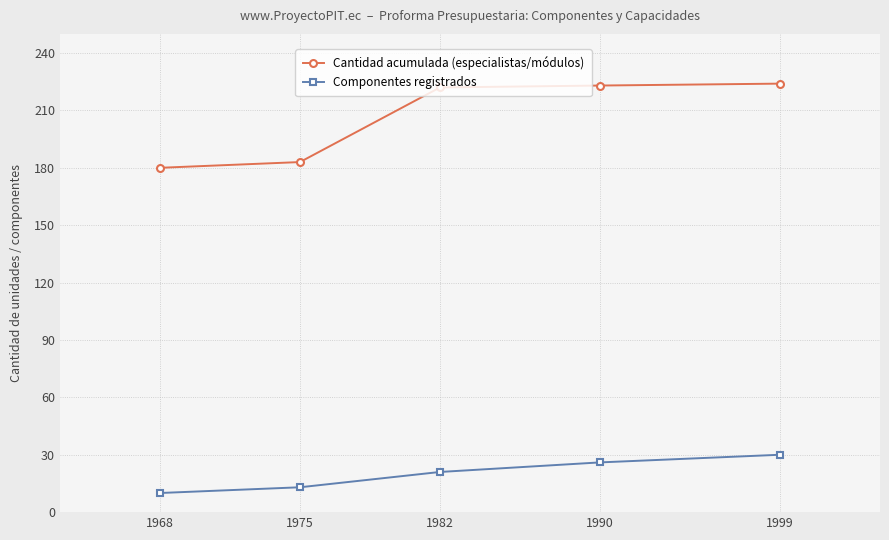

At which category is the sum across all series the highest?

1999